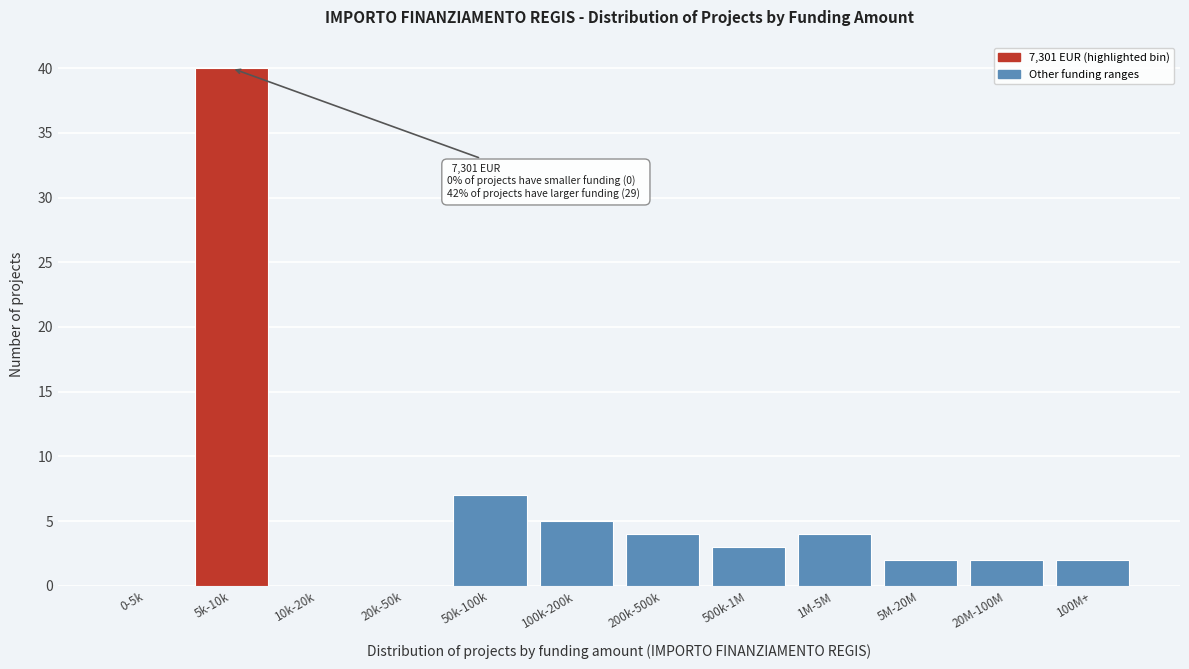

Reading left to right, list all the values displayed in this chart.

0-5k=0	5k-10k=40	10k-20k=0	20k-50k=0	50k-100k=7	100k-200k=5	200k-500k=4	500k-1M=3	1M-5M=4	5M-20M=2	20M-100M=2	100M+=2